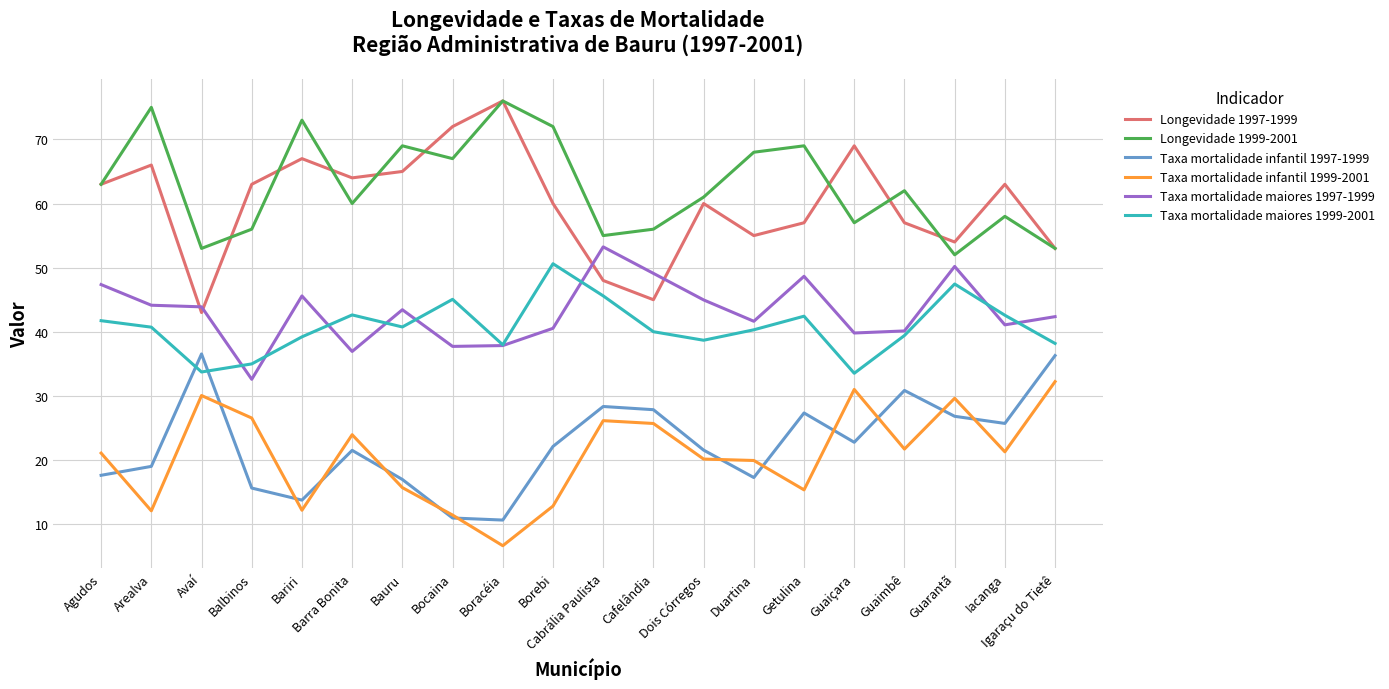

What is the sum of the Longevidade 1999-2001 values at Iacanga and Dois Córregos?

119.0